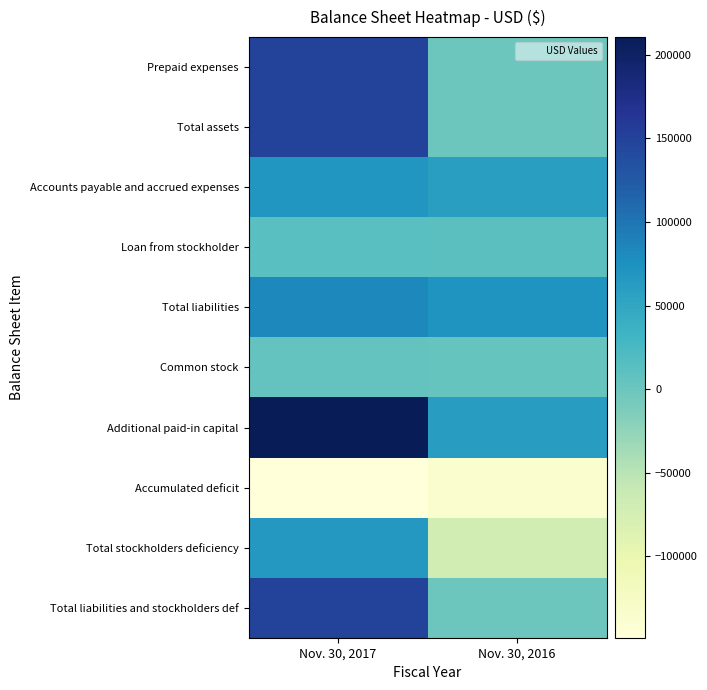

Rank the series at Nov. 30, 2017 from lowest to highest value.

Accumulated deficit, Common stock, Loan from stockholder, Total stockholders deficiency, Accounts payable and accrued expenses, Total liabilities, Prepaid expenses, Total assets, Total liabilities and stockholders def, Additional paid-in capital